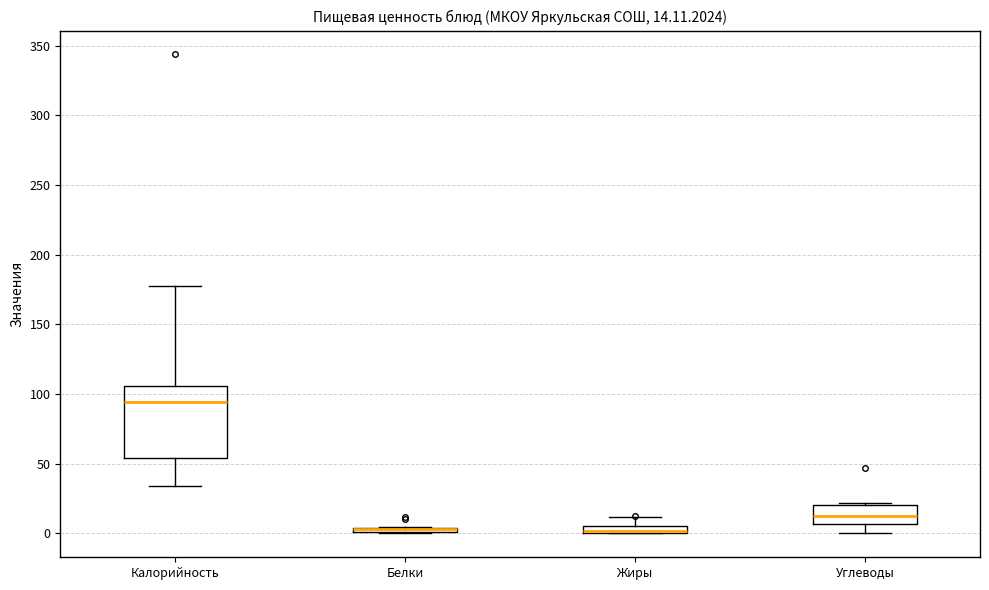

Comparing the boxes themselves (not the whiskers), which one is the tallest?

Калорийность